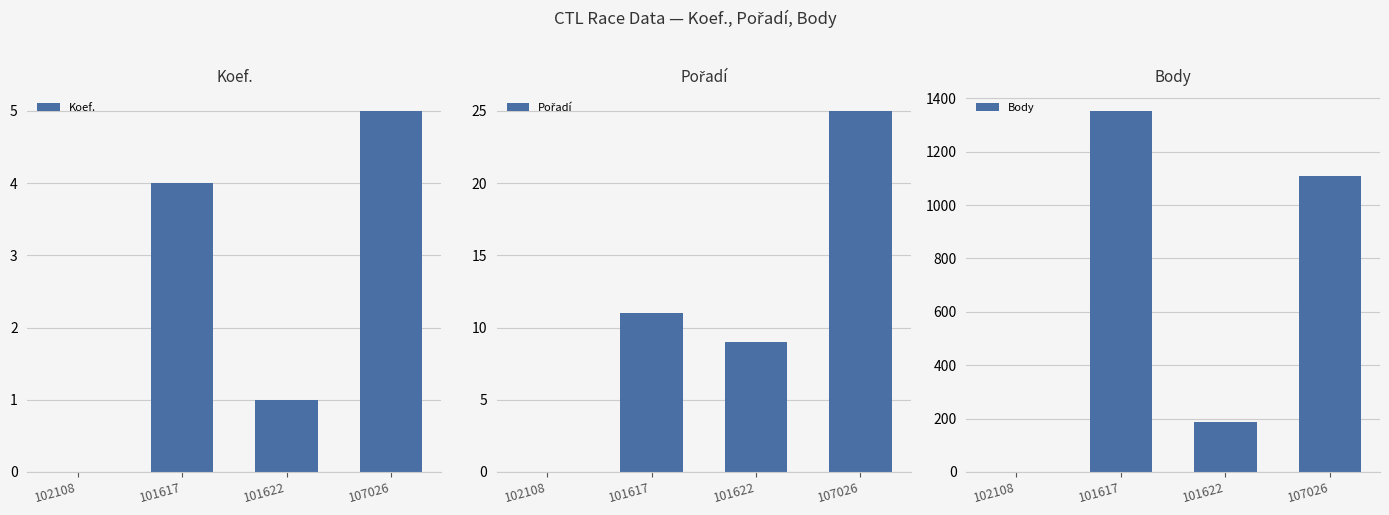

Reading left to right, extract all data points from this chart.

Koef.: 102108=0	101617=4	101622=1	107026=5
Pořadí: 102108=0	101617=11	101622=9	107026=25
Body: 102108=0	101617=1353	101622=188	107026=1108